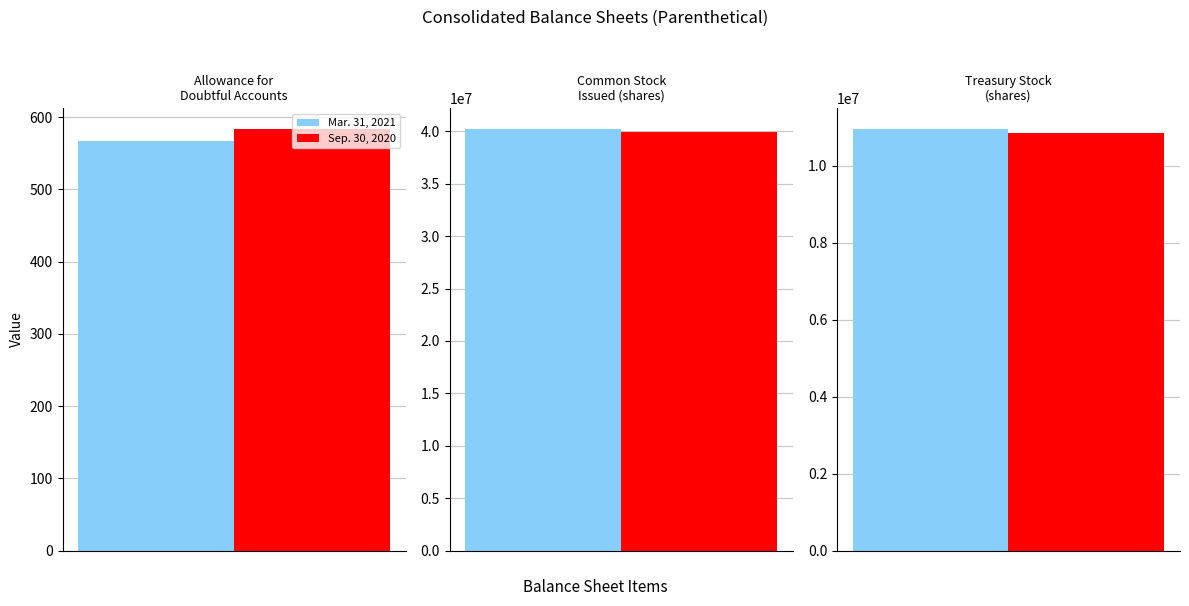

How many values in the Sep. 30, 2020 series exceed 10834000?

1